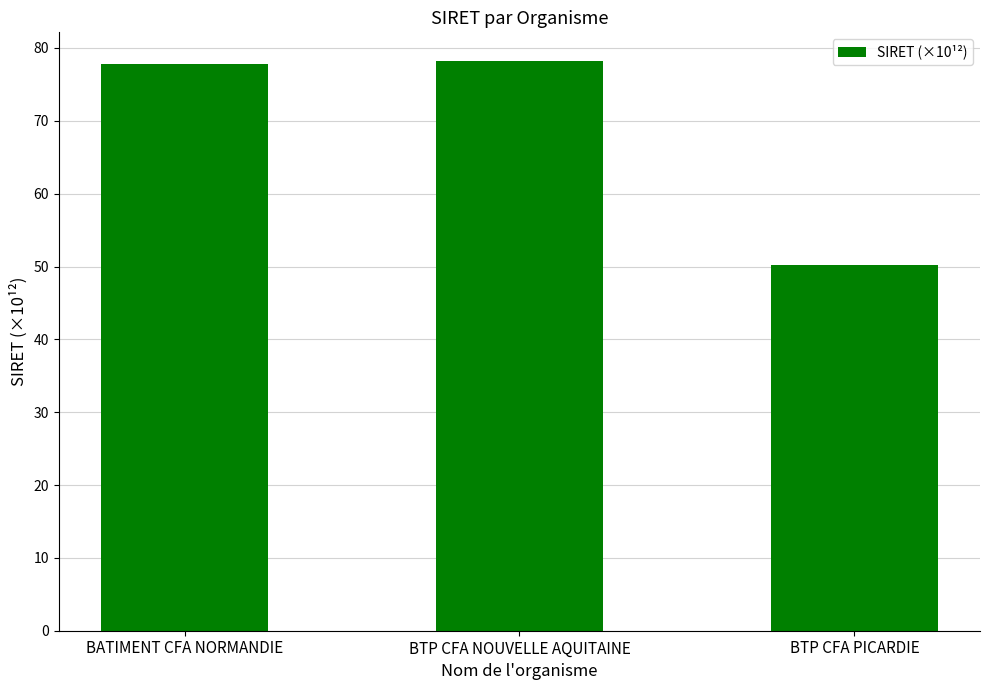

The value at BTP CFA PICARDIE is 50.3. True or false?

True